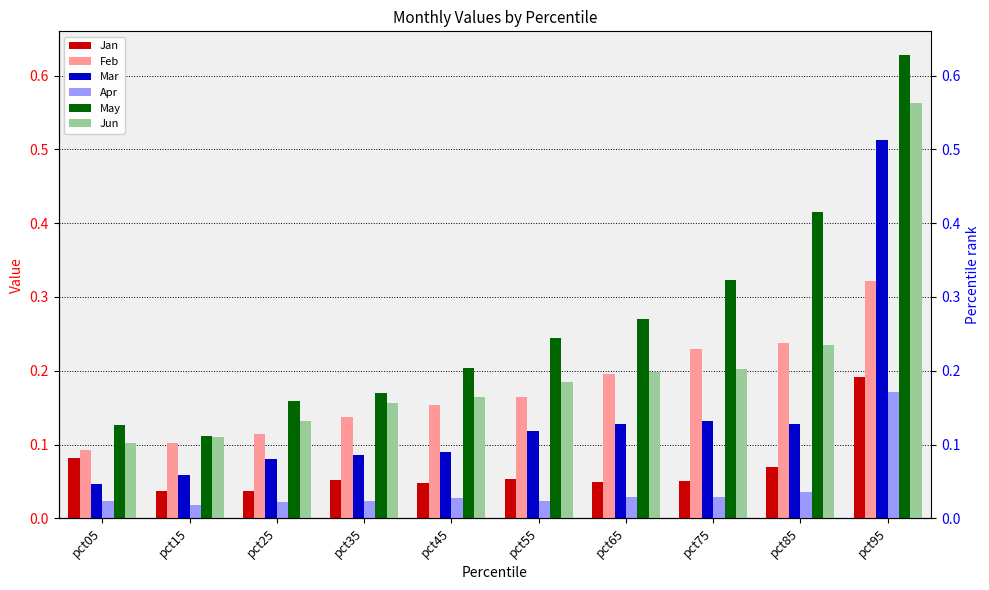

At how many categories does at least one series exceed 0?

10